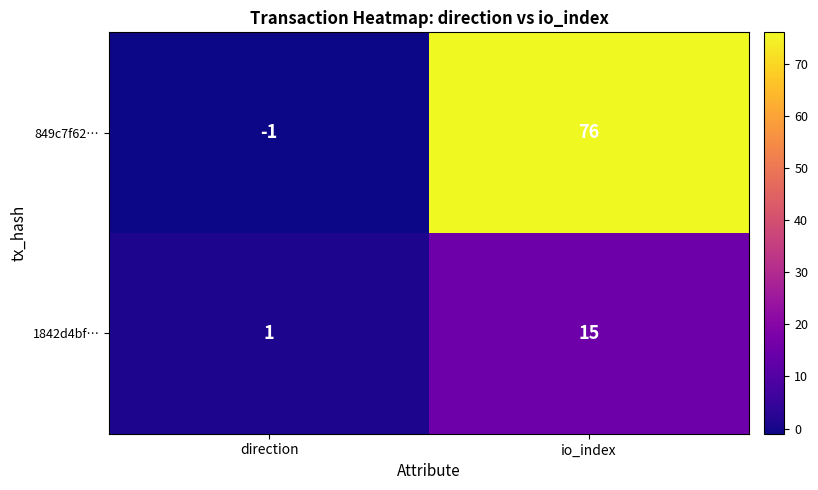

Reading right to left, what are all the values shown in this chart?

849c7f62…: 76	-1
1842d4bf…: 15	1